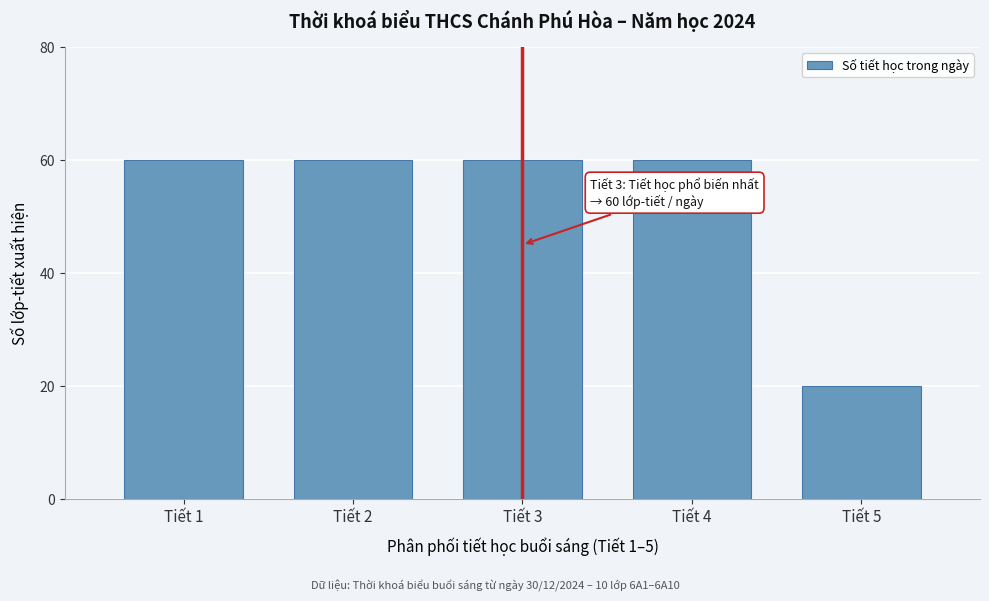

Reading left to right, what are all the values shown in this chart?

60	60	60	60	20